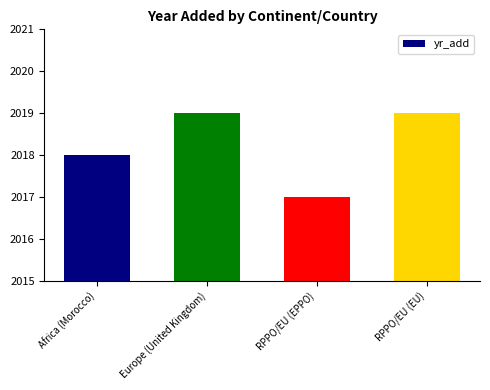

What is the greatest value displayed?

2019